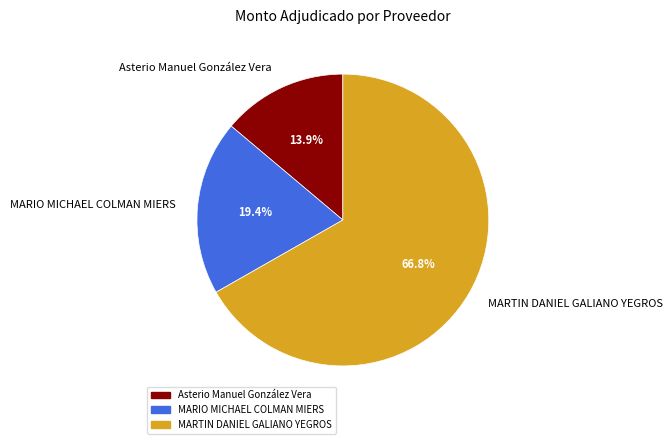

How many segments does this pie chart have?

3